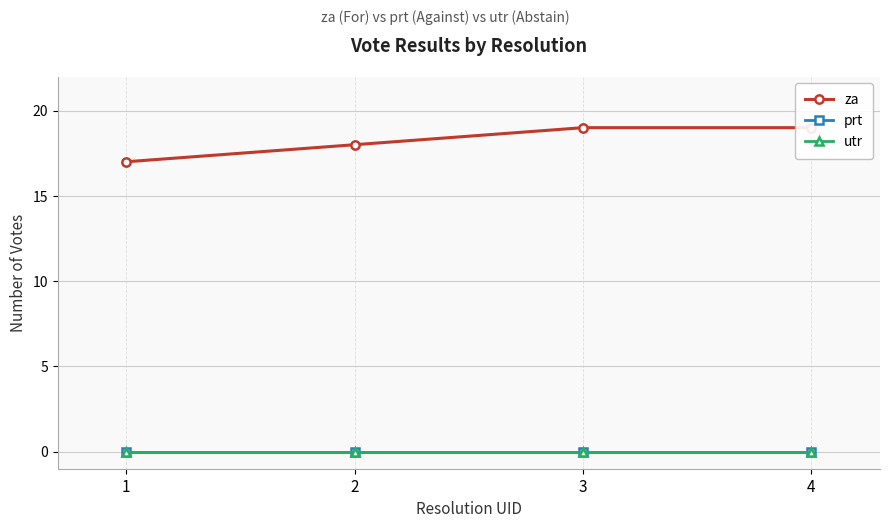

Reading right to left, what are all the values shown in this chart?

za: 4=19	3=19	2=18	1=17
prt: 4=0	3=0	2=0	1=0
utr: 4=0	3=0	2=0	1=0